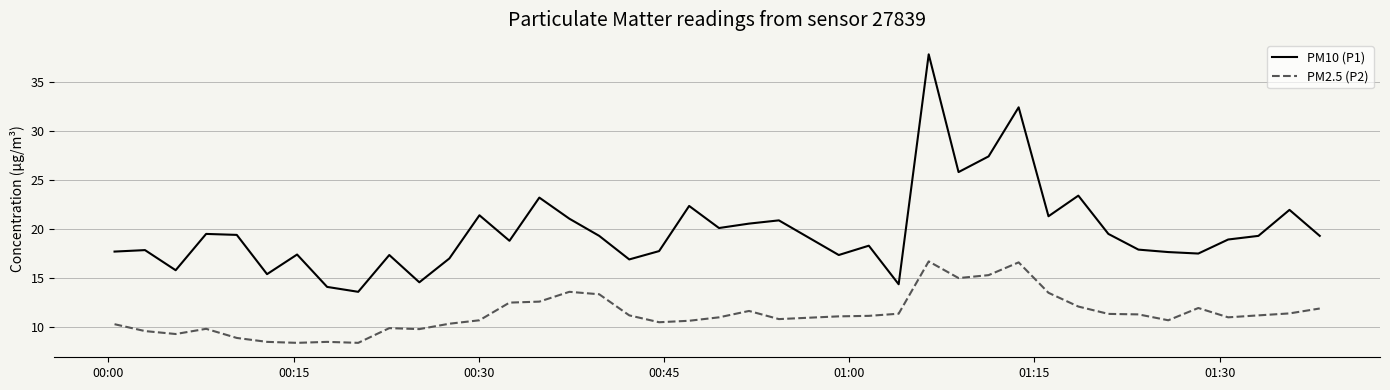

Which series has the largest total across all categories?

PM10 (P1)